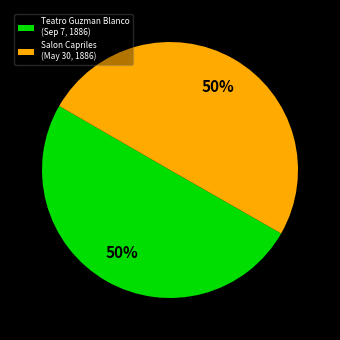

To the nearest percent, what is the combined percentage of Salon Capriles (May 30, 1886) and Teatro Guzman Blanco (Sep 7, 1886)?

100%